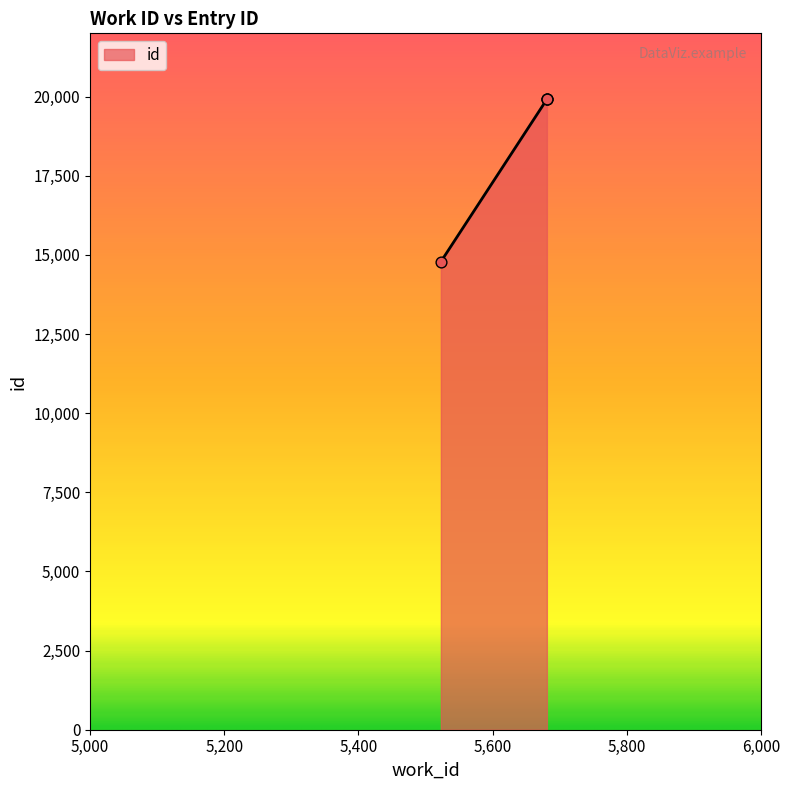

Approximately how many times larger is the value at 5681 compared to 5523?

1.3